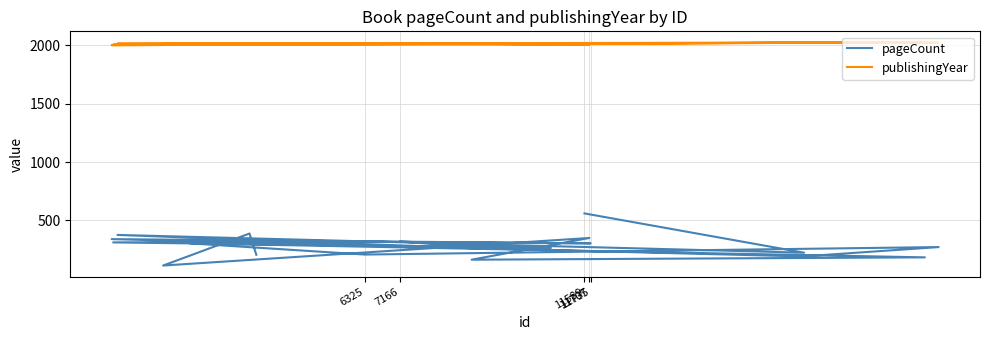

Which category has the highest value in the pageCount series?

11589